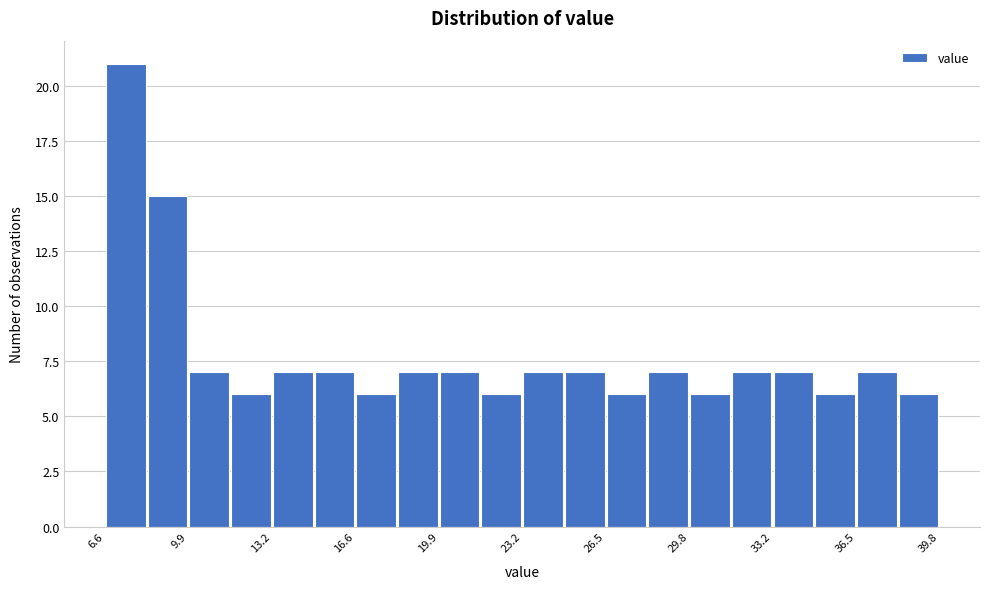

Around what value on the x-axis is the tallest bar? Give the approximate position of its centre, as read against the axis.

7.5